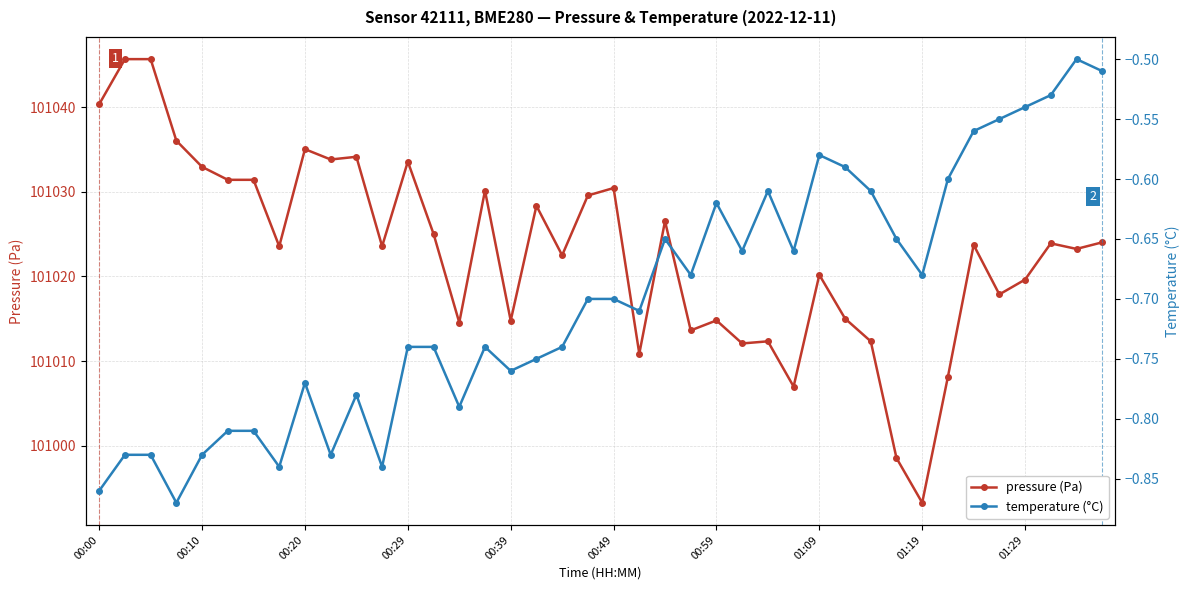

What position from the left is 18?

19